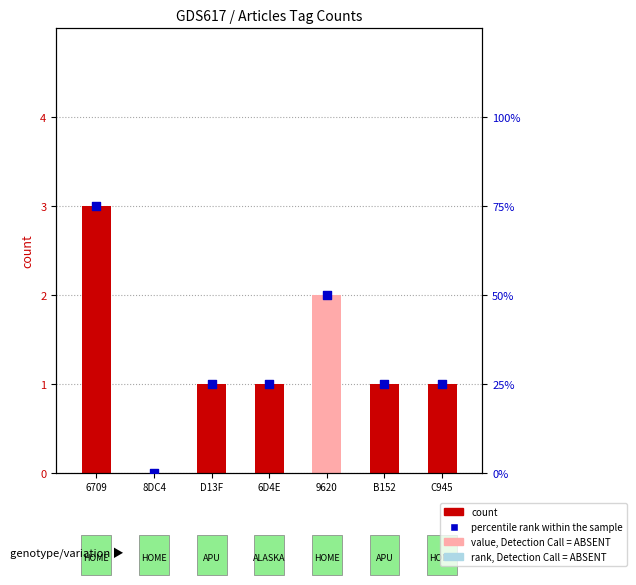

At how many categories does at least one series exceed 2?

6